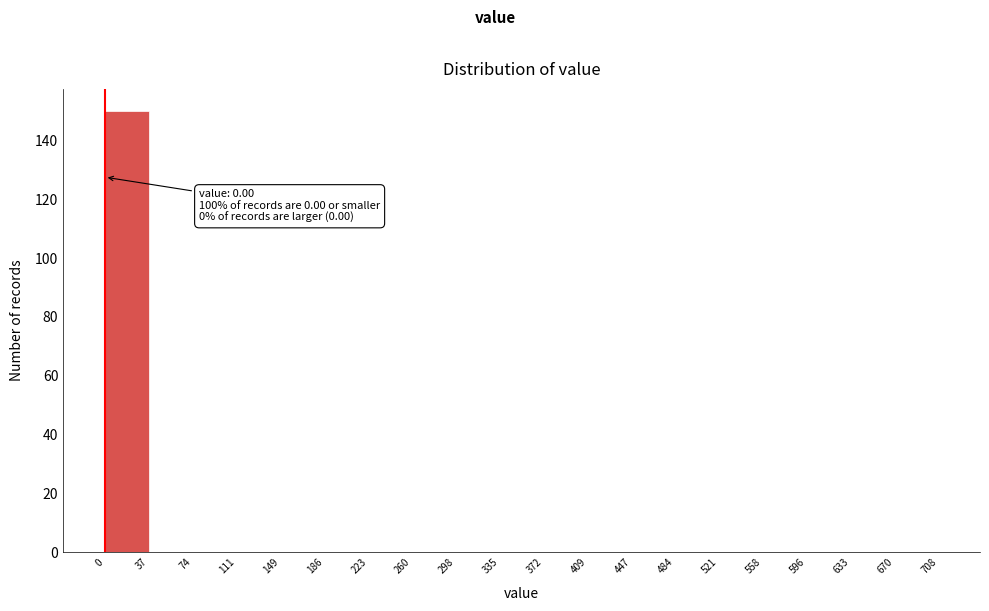

Over which range of the x-axis is the bar tallest?

0 to 37